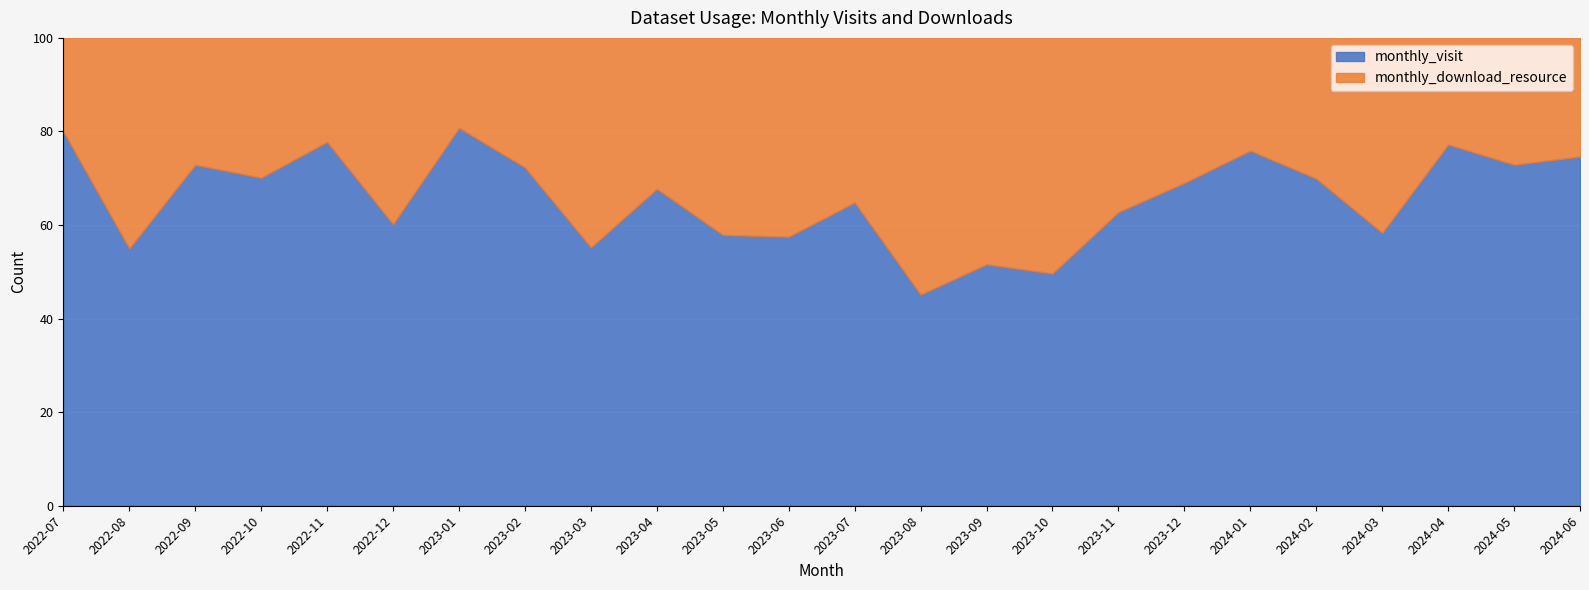

The value of monthly_visit at 2024-02 is 117. True or false?

False